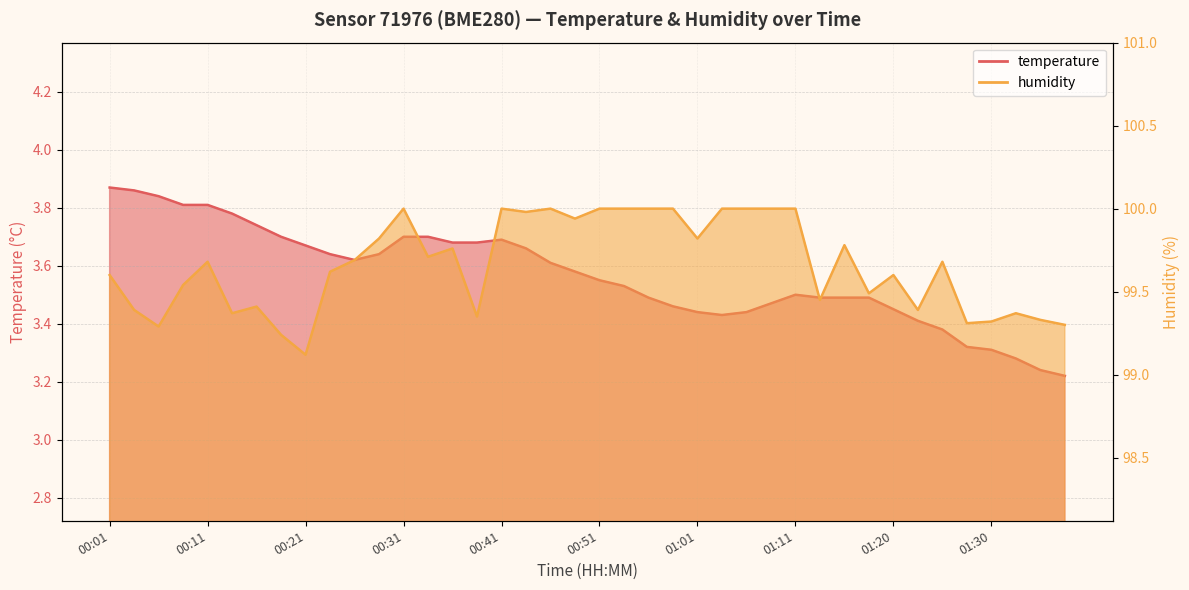

Between 01:08 and 01:38, which is larger?

01:08